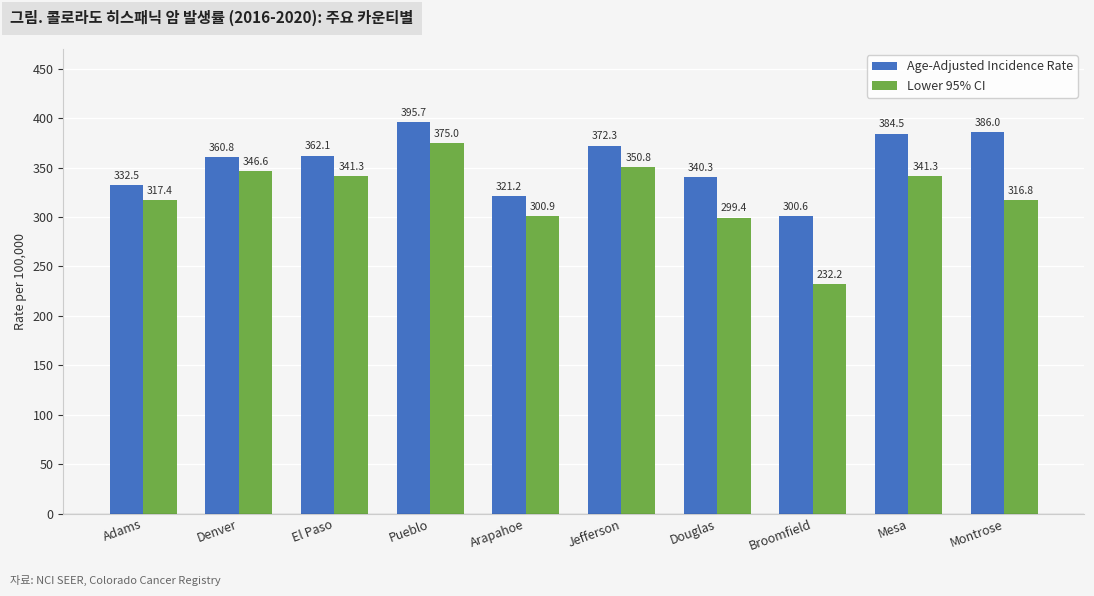

Reading left to right, extract all data points from this chart.

Age-Adjusted Incidence Rate: 332.5	360.8	362.1	395.7	321.2	372.3	340.3	300.6	384.5	386.0
Lower 95% CI: 317.4	346.6	341.3	375.0	300.9	350.8	299.4	232.2	341.3	316.8